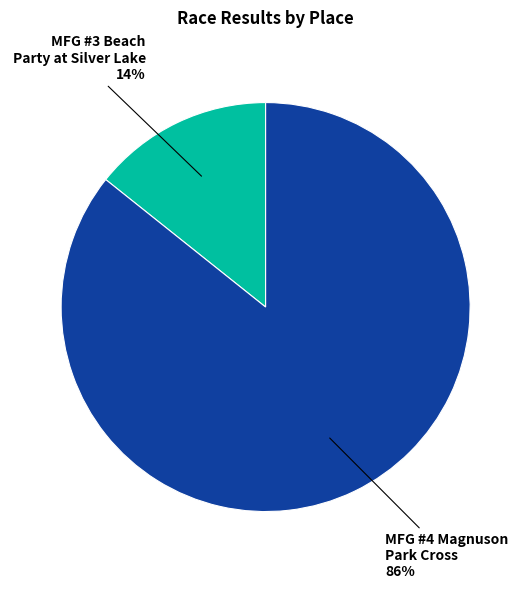

To the nearest percent, what is the average slice percentage?

50%